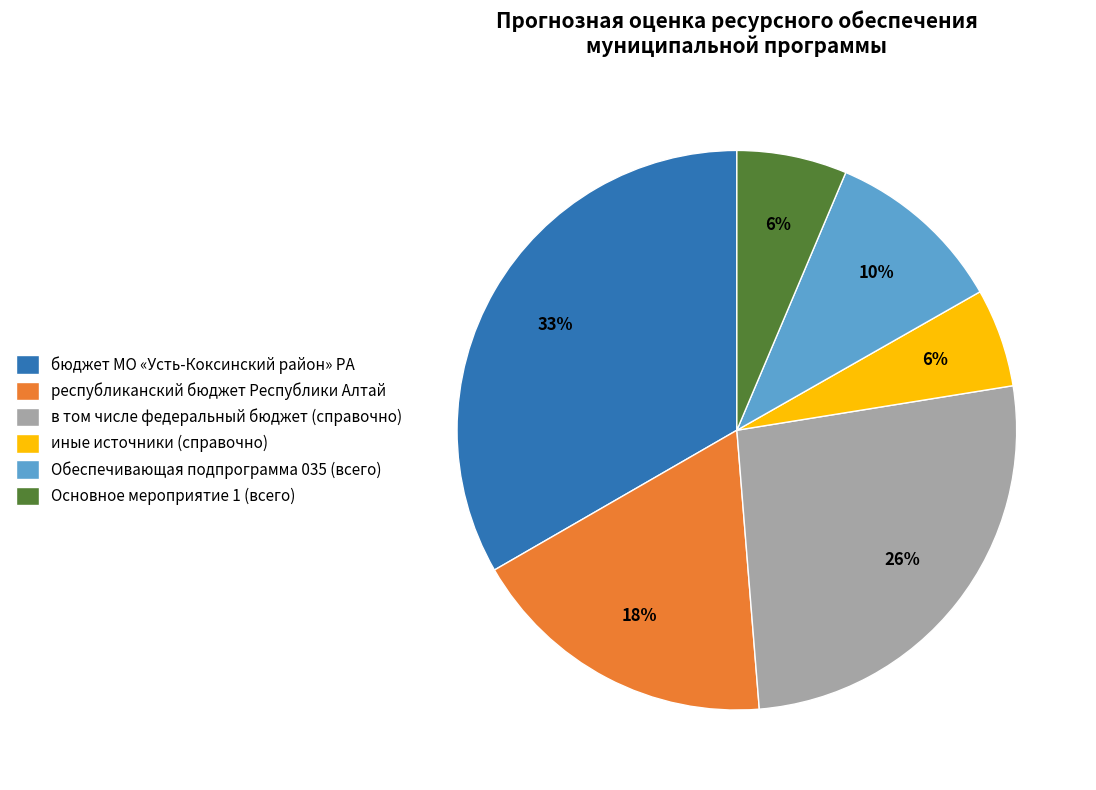

The Основное мероприятие 1 (всего) slice represents 14% of the pie. True or false?

False